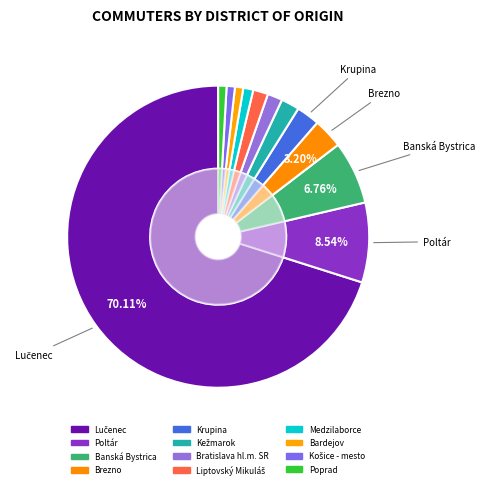

Which has a higher value, Bratislava hl.m. SR or Lučenec?

Lučenec